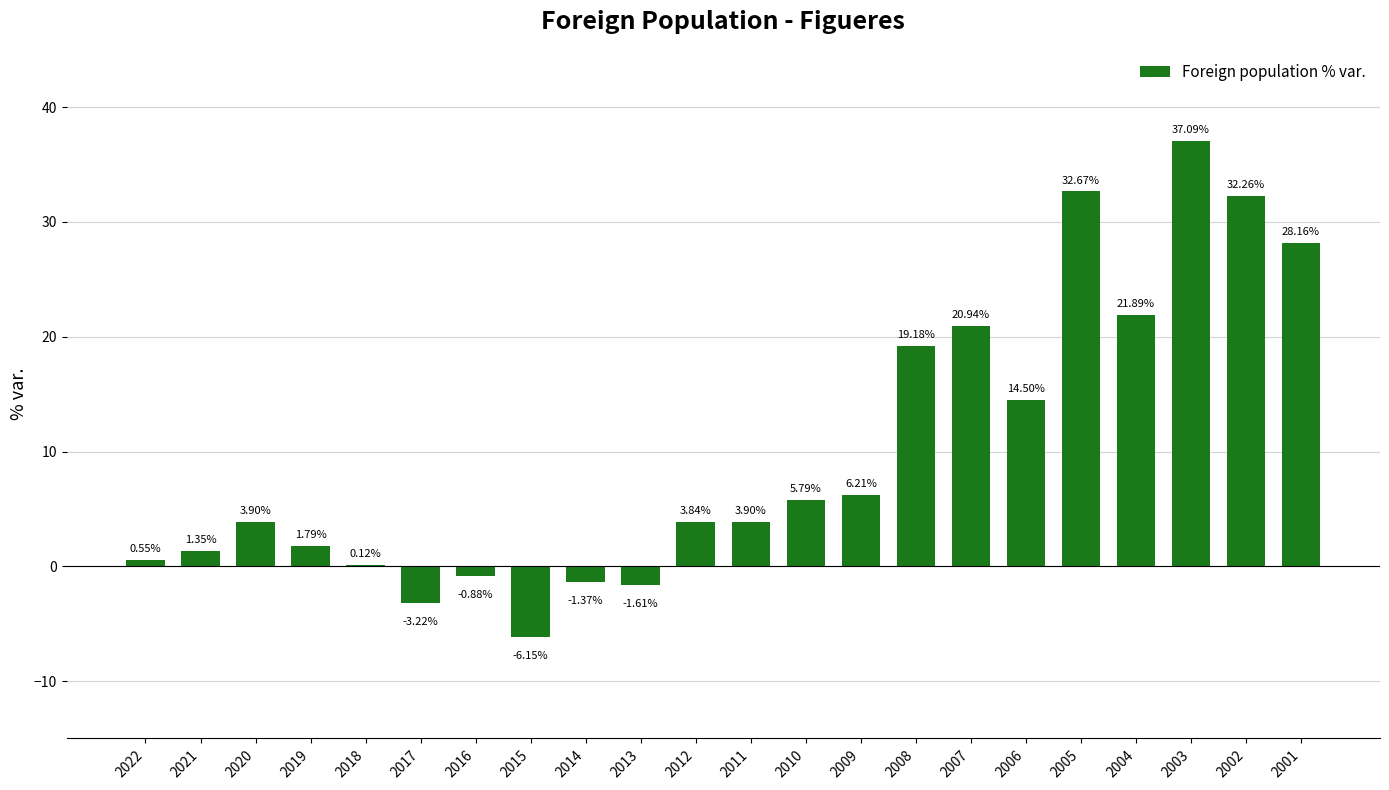

What is the sum of all values?

220.9